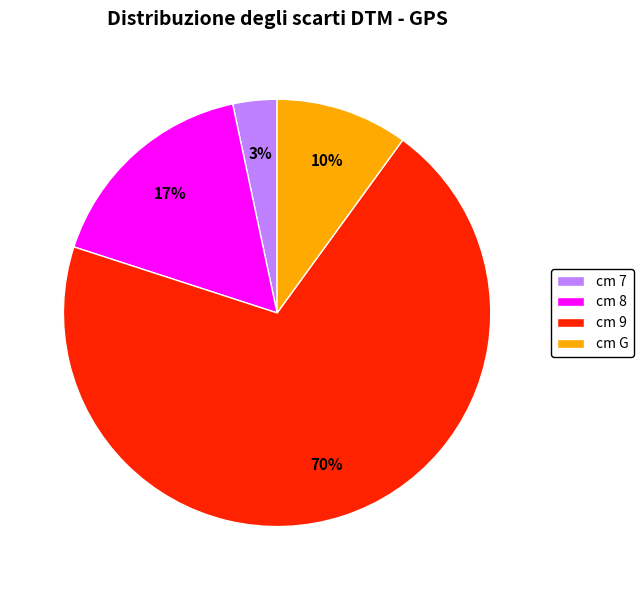

The cm 9 slice represents 77% of the pie. True or false?

False